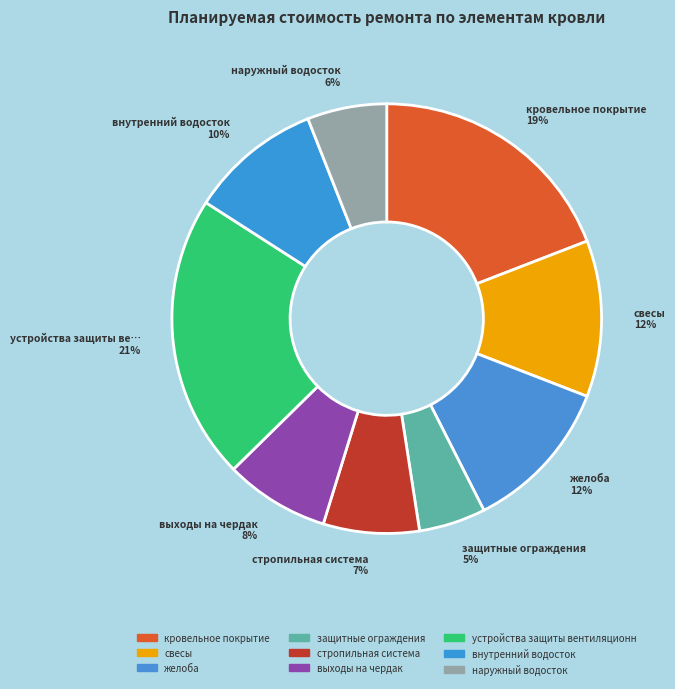

Which category has the smallest portion of the pie?

защитные ограждения